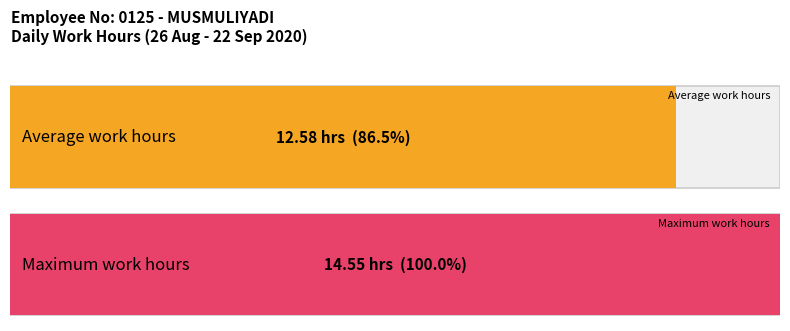

The chart shows a value of 4.6 at 3. True or false?

False